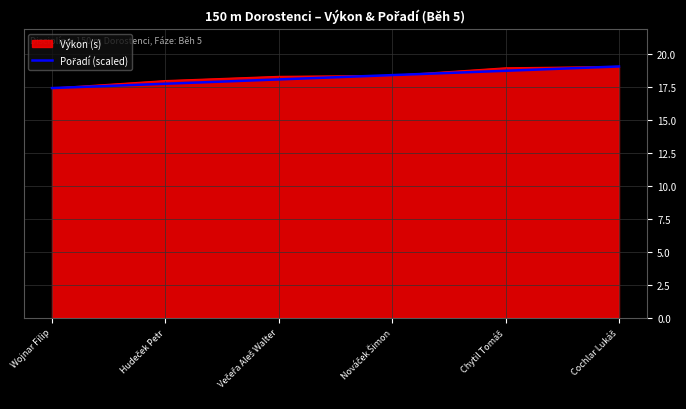

What is the maximum value for Výkon (s)?

19.1